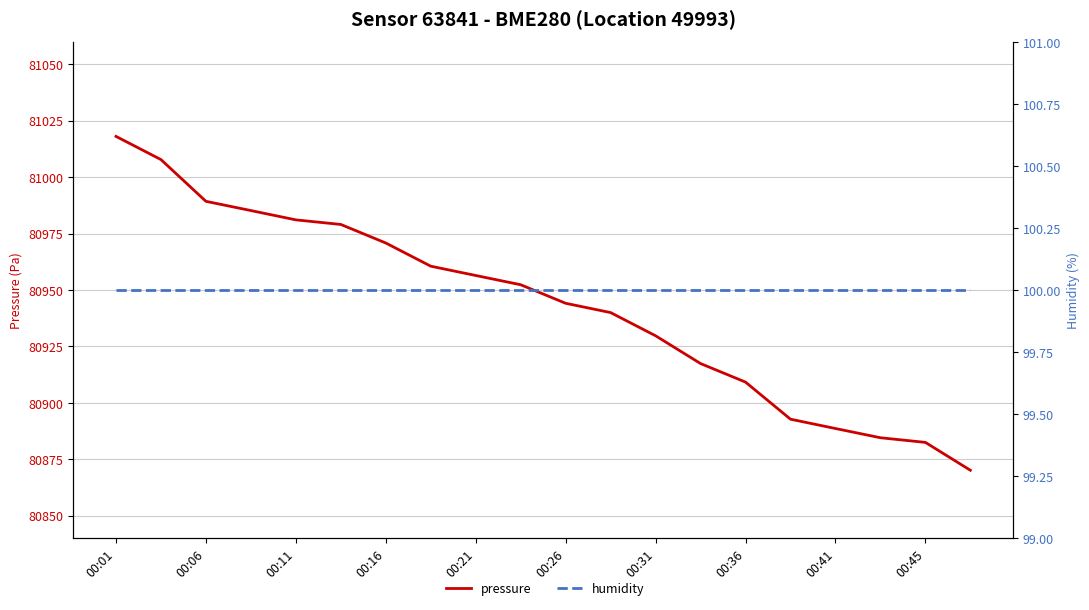

Which label corresponds to the smallest value in the chart?

00:01